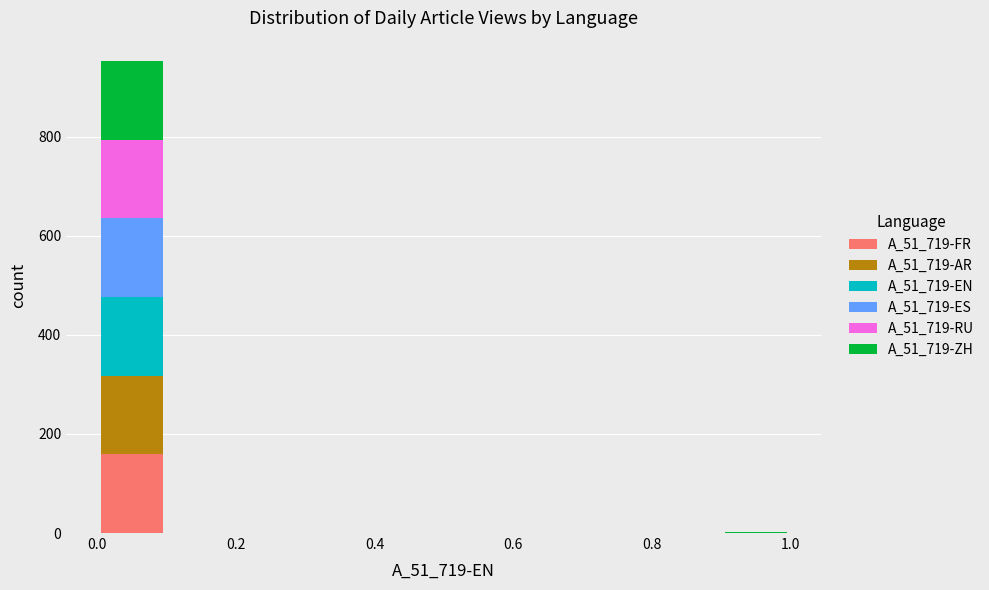

Reading left to right, list every stacked bar in this chart as the range it spans on the x-axis followed by its total height. The values are not printed on the chart, so give them approximately, as read against the axis.

0.0 to 0.1: 960
0.1 to 0.2: 0
0.2 to 0.3: 0
0.3 to 0.4: 0
0.4 to 0.5: 0
0.5 to 0.6: 0
0.6 to 0.7: 0
0.7 to 0.8: 0
0.8 to 0.9: 0
0.9 to 1.0: under 20